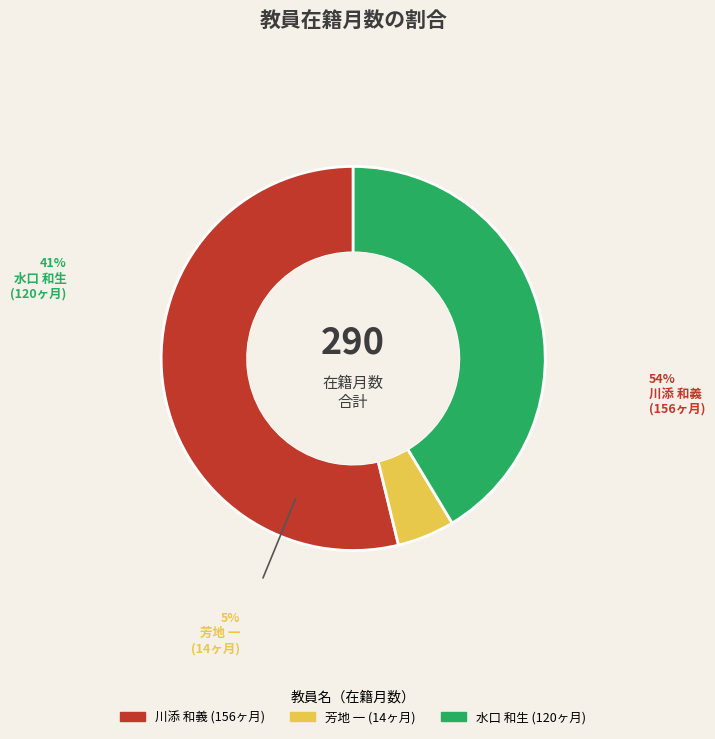

What is the smallest slice in the pie chart?

芳地 一